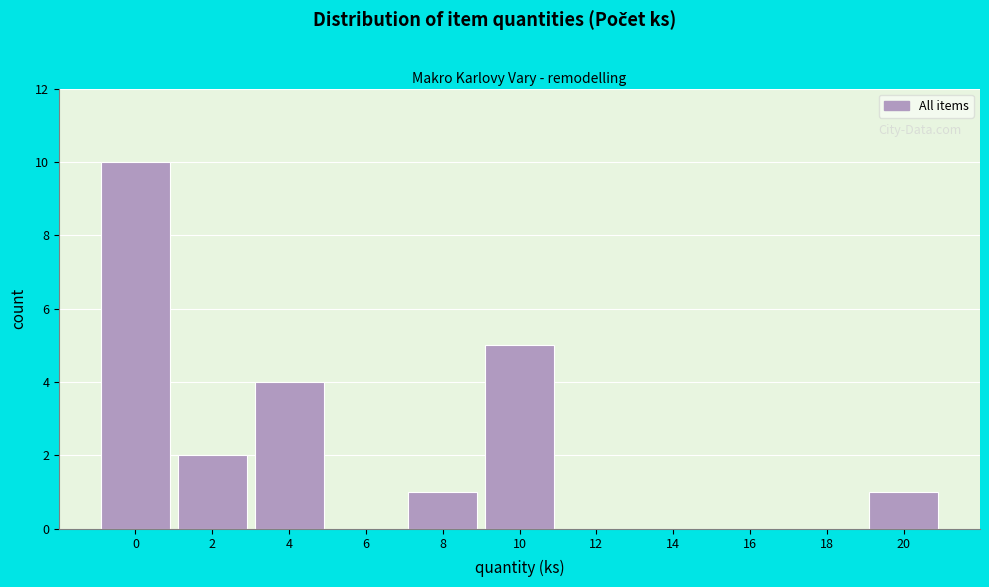

Reading left to right, extract all data points from this chart.

0=10	2=2	4=4	6=0	8=1	10=5	12=0	14=0	16=0	18=0	20=1